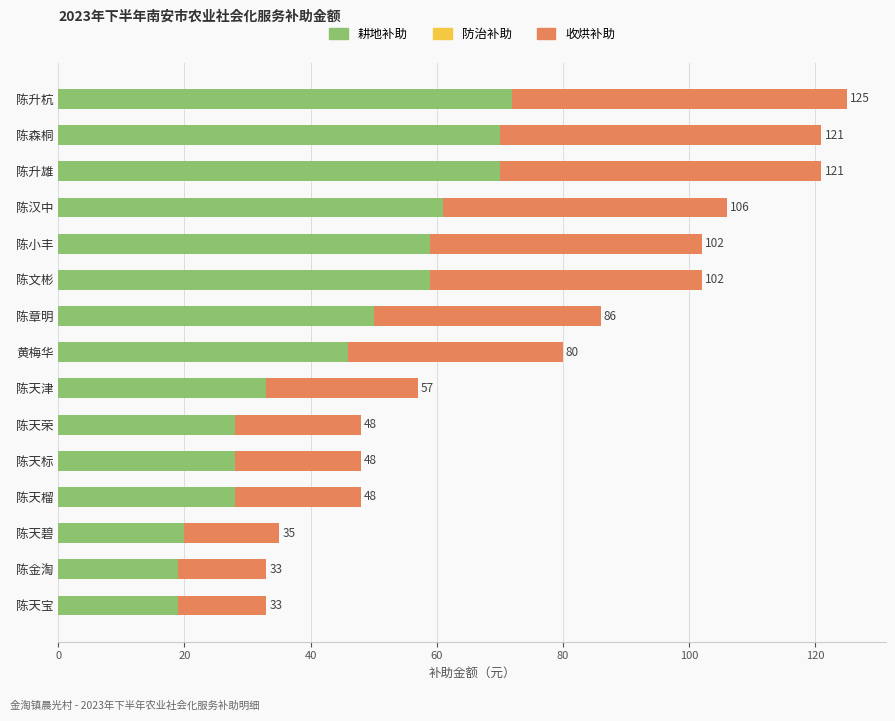

What is the difference between the maximum and minimum values in the 耕地补助 series?

53.0